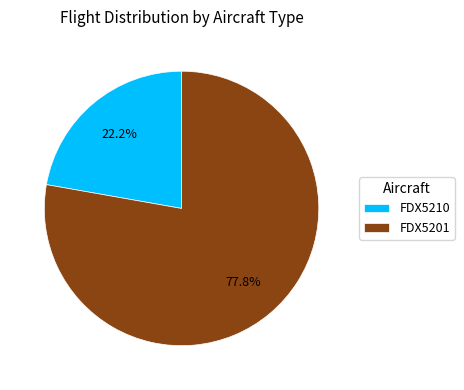

Between FDX5210 and FDX5201, which is larger?

FDX5201